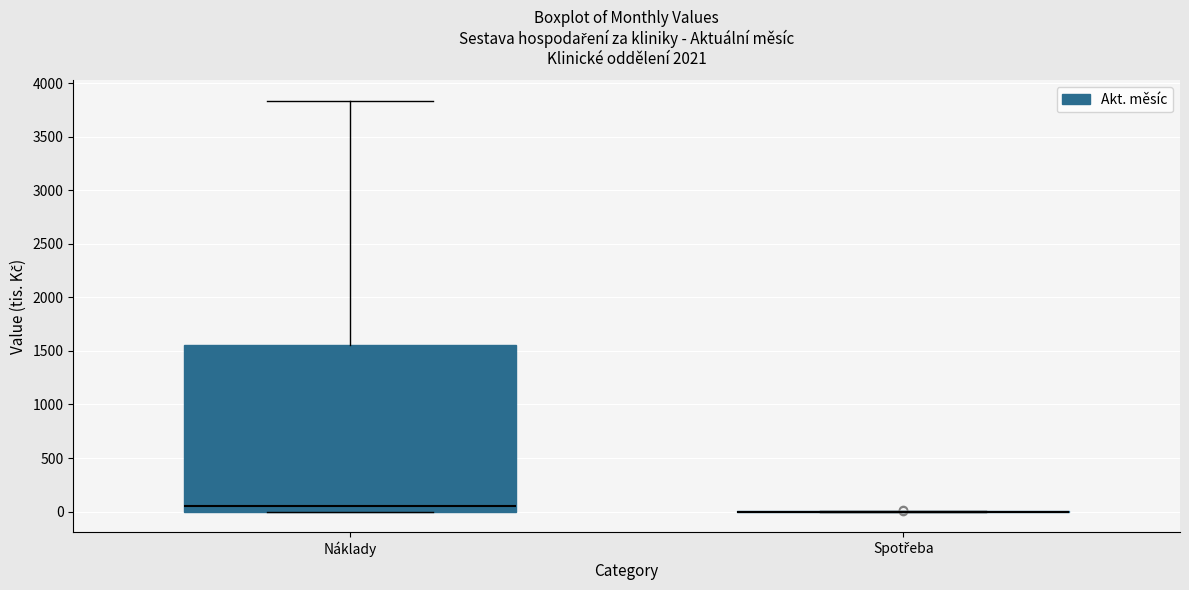

Which box is the tallest, from its lower edge to its upper edge?

Náklady